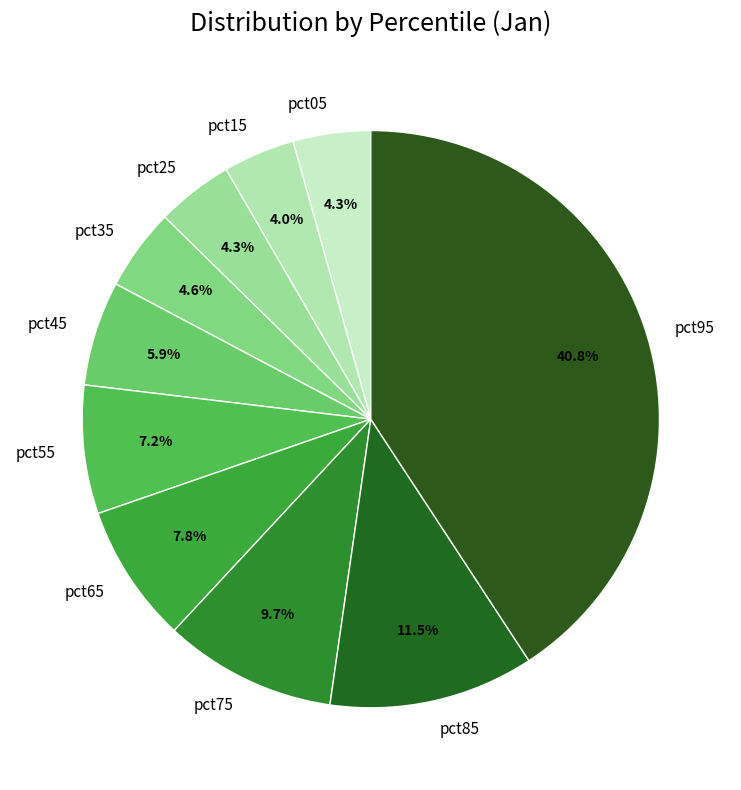

How many slices are in this pie chart?

10